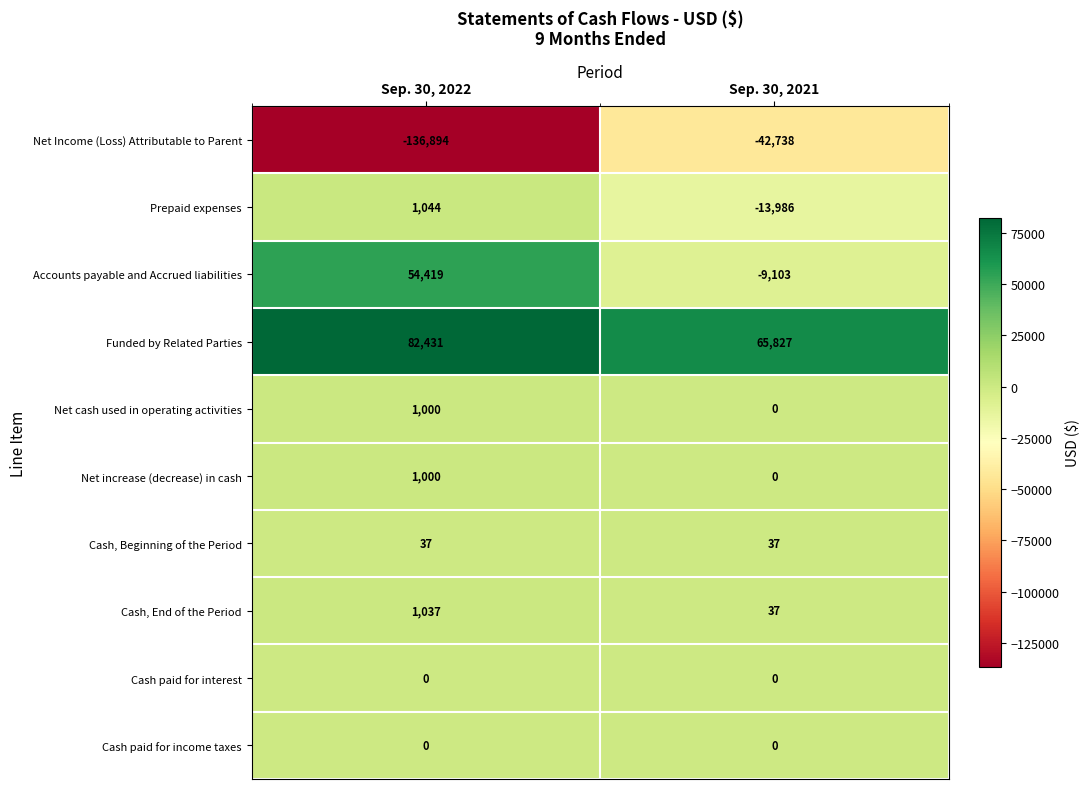

What is the average value of the Cash, End of the Period series?

537